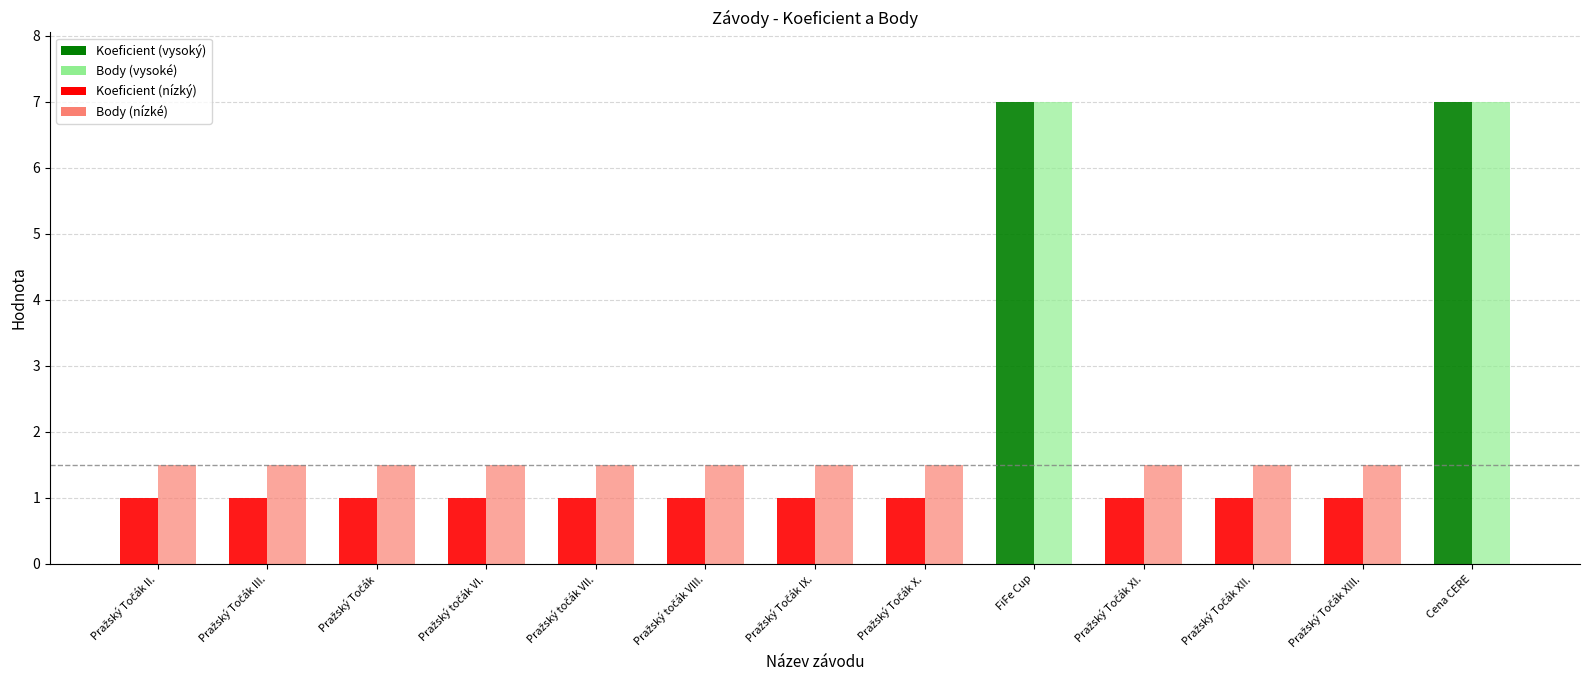

What is the sum of all Koeficient values?

25.0